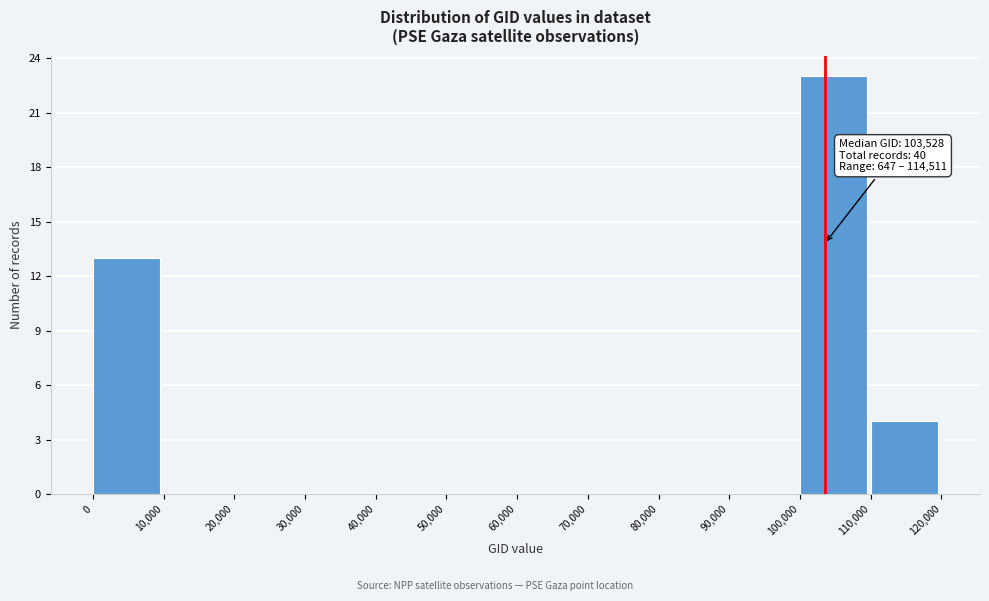

Which range on the x-axis has the tallest bar?

100,000 to 110,000